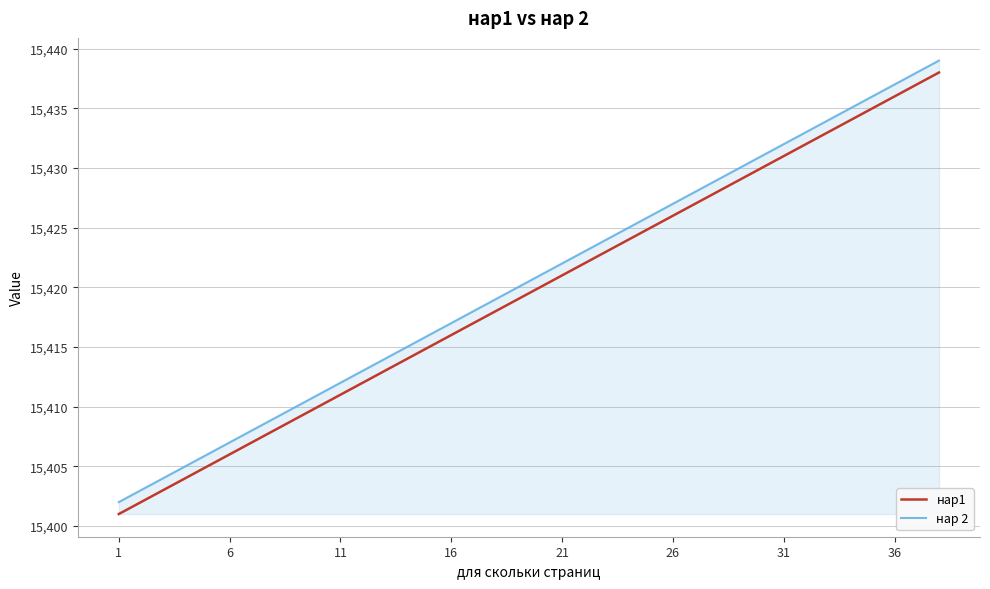

What is the difference between the maximum and minimum values in the нар1 series?

37